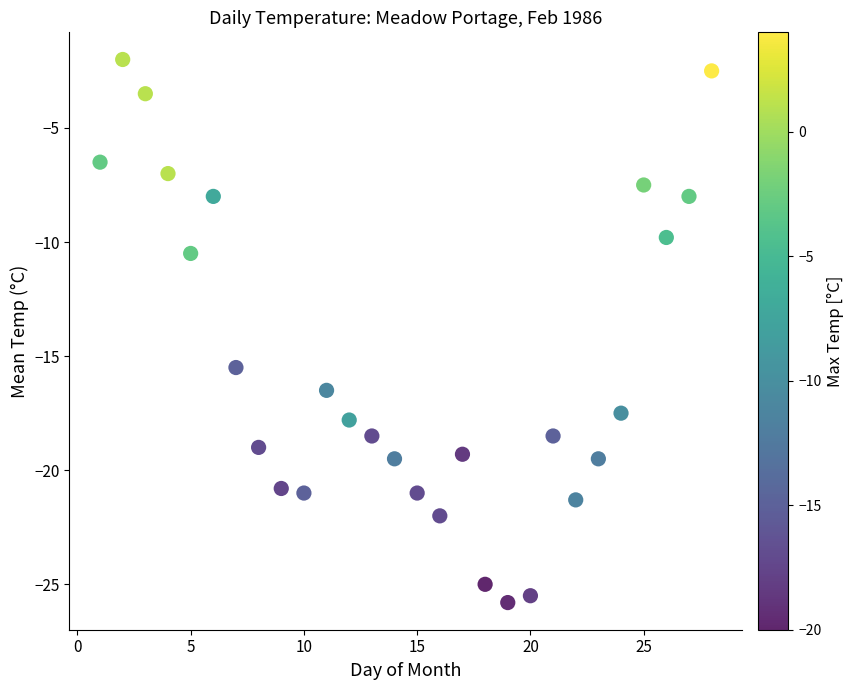

What is the range of Y values (max minus min)?

23.8